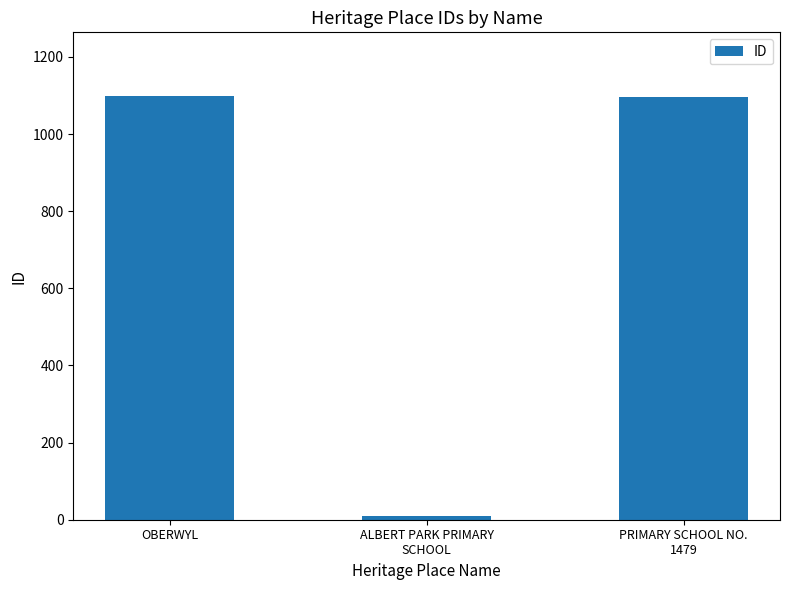

Which has a higher value, PRIMARY SCHOOL NO.
1479 or ALBERT PARK PRIMARY
SCHOOL?

PRIMARY SCHOOL NO.
1479